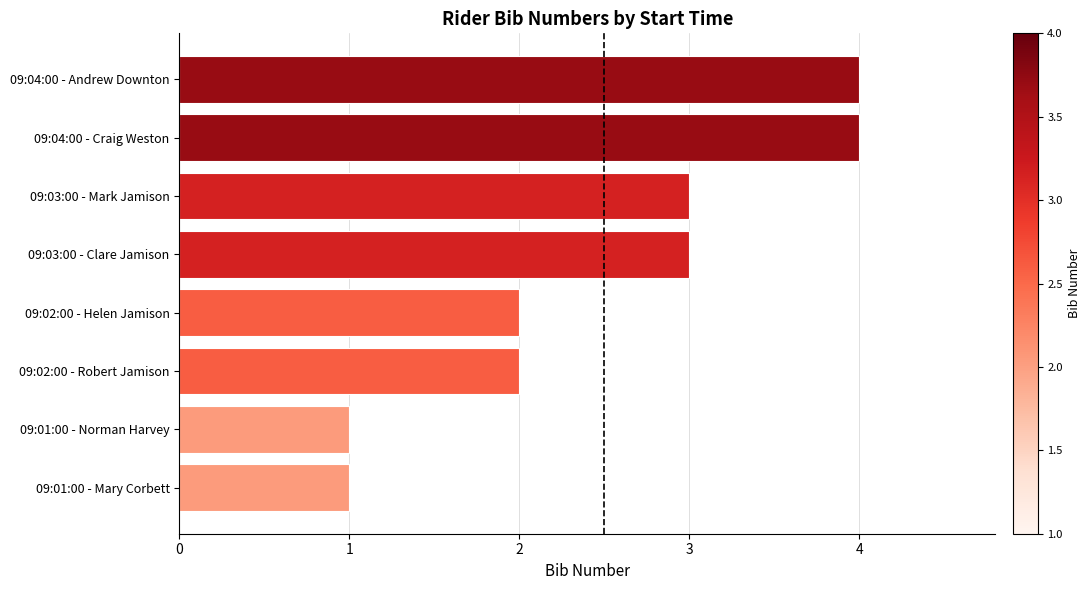

Are the bars horizontal?

Yes